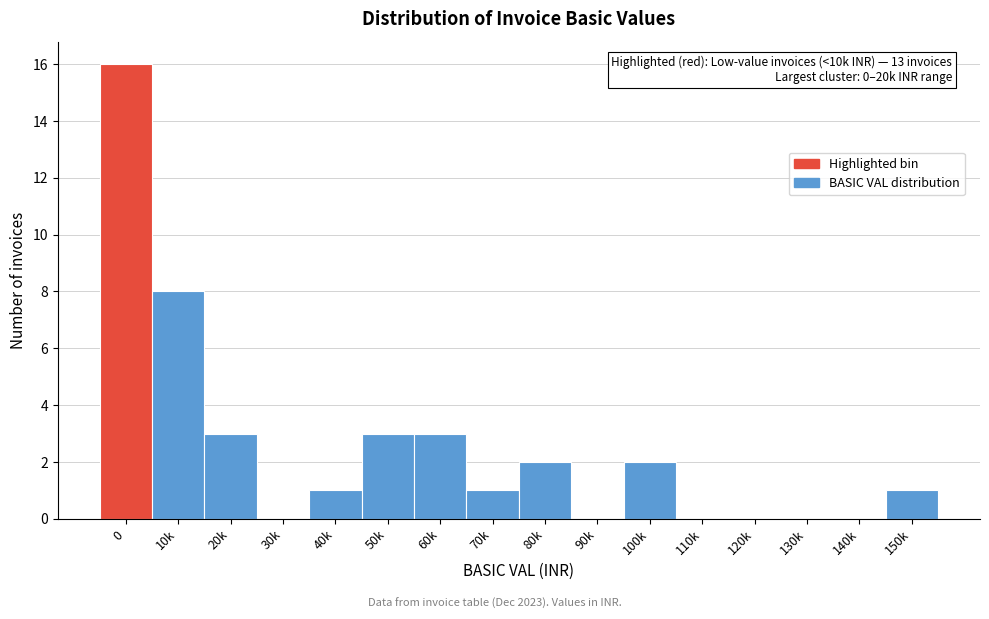

Reading right to left, what are all the values shown in this chart?

150k=1	140k=0	130k=0	120k=0	110k=0	100k=2	90k=0	80k=2	70k=1	60k=3	50k=3	40k=1	30k=0	20k=3	10k=8	0=16